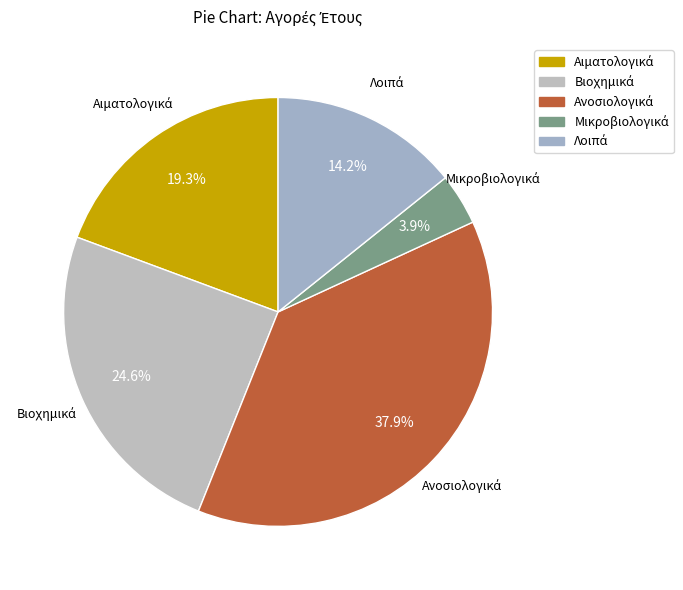

Does any single category account for the majority?

No